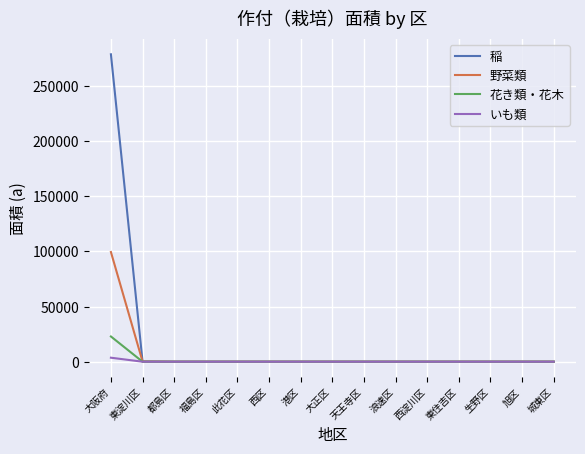

Which series has the largest total across all categories?

稲